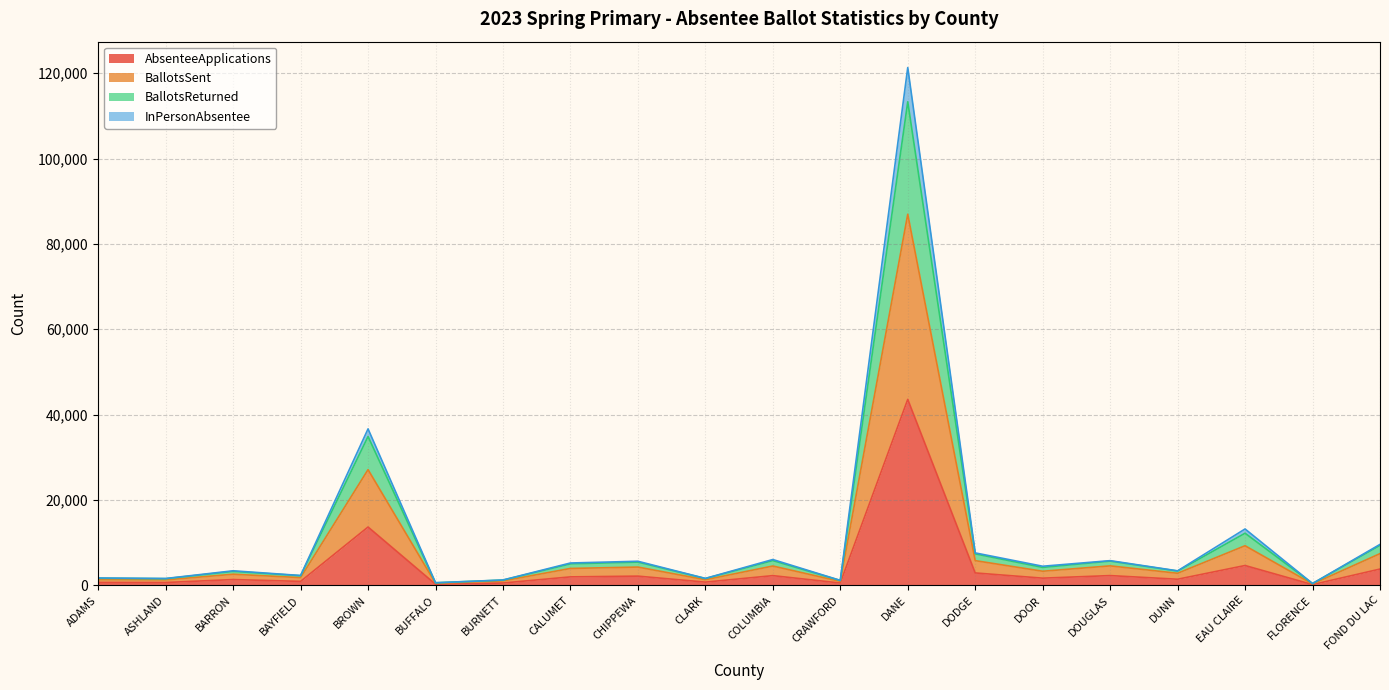

What are all the series names shown in the legend?

AbsenteeApplications, BallotsSent, BallotsReturned, InPersonAbsentee